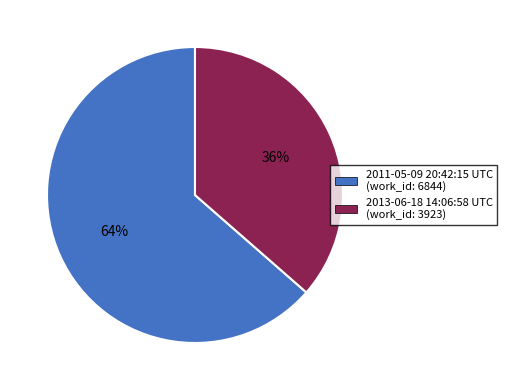

Which slice is the largest?

2011-05-09 20:42:15 UTC